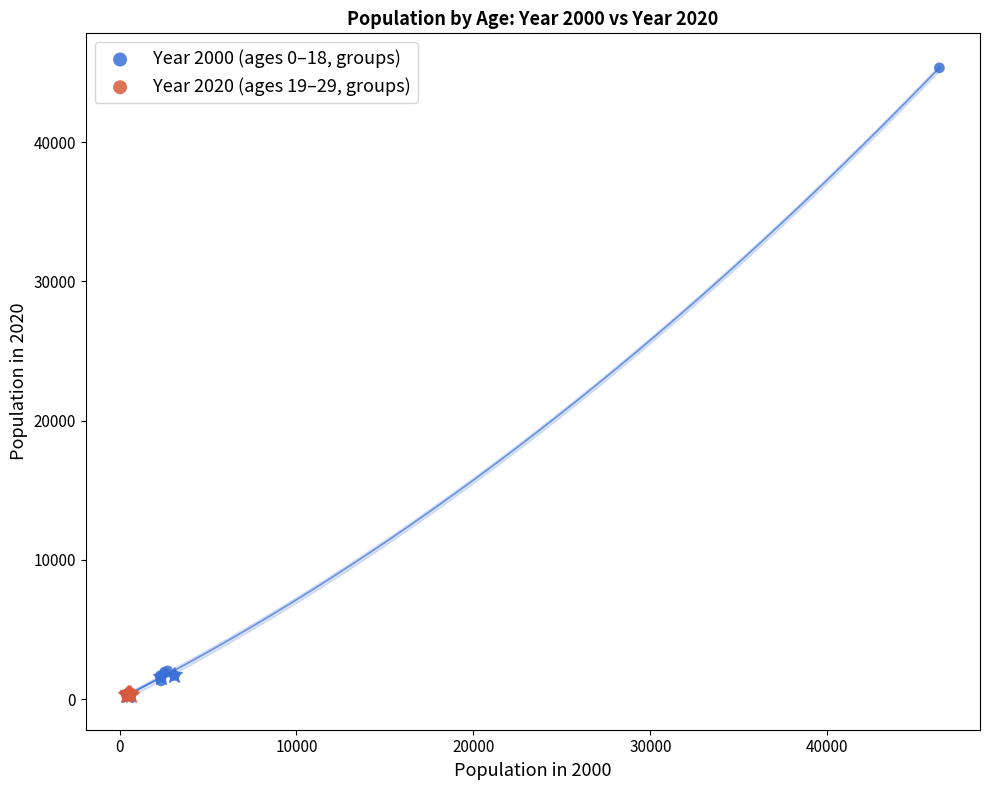

Which series has the largest Y range (max minus min)?

Year 2000 (ages 0–18, groups)